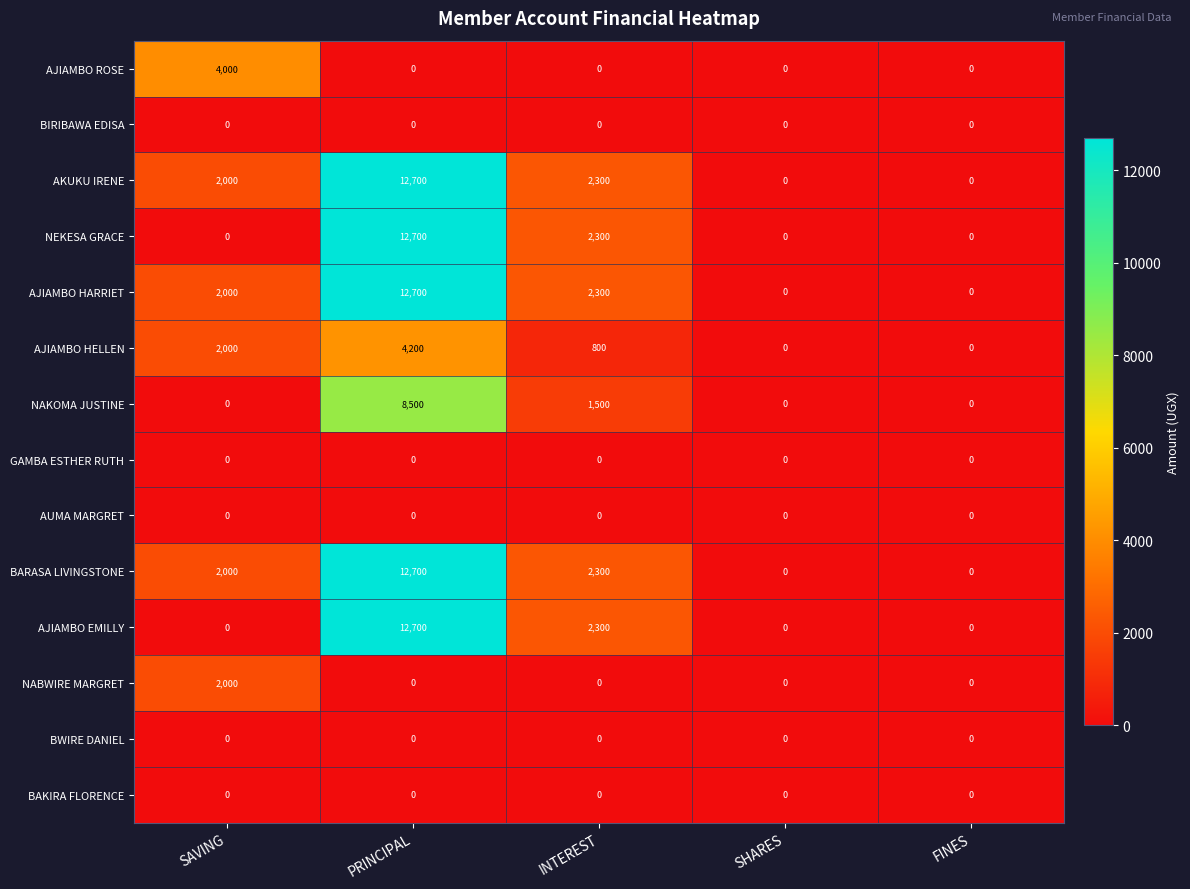

What is the difference between the maximum and minimum values in the NAKOMA JUSTINE series?

8500